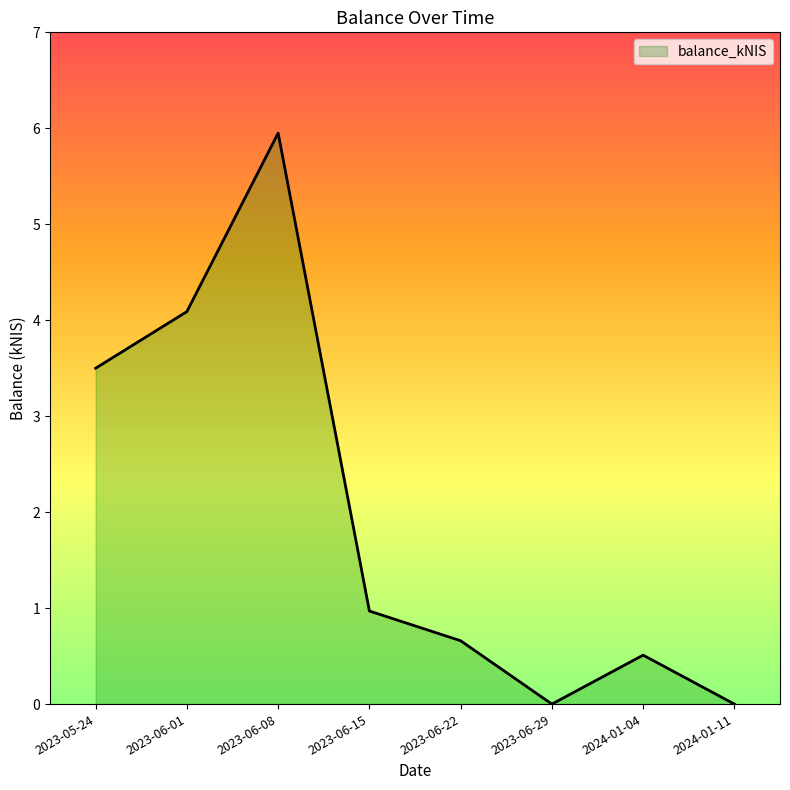

True or false: there are more than 1 points higher than both neighbors.

True